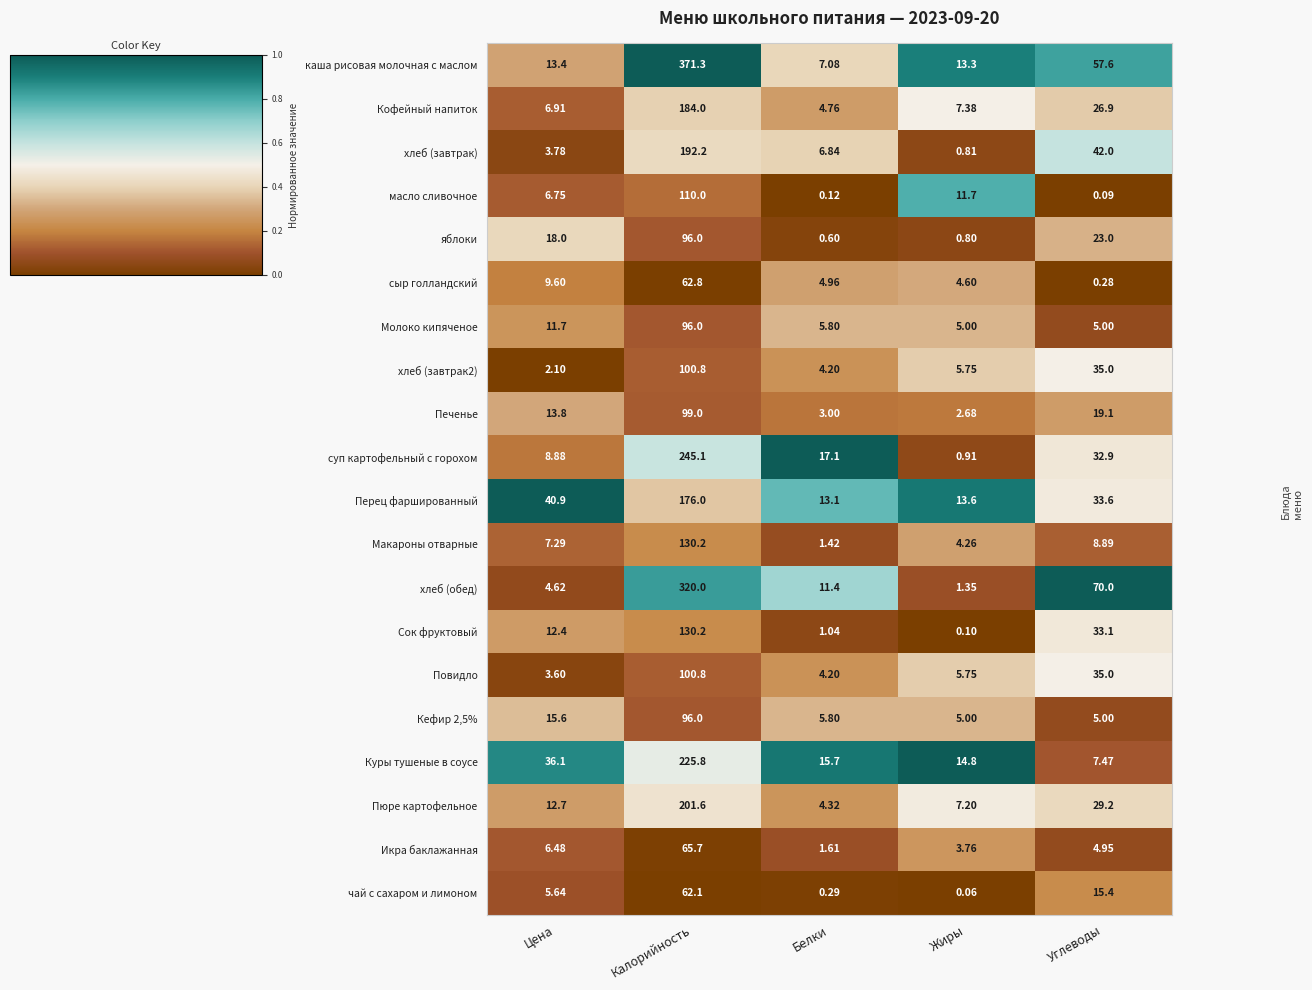

Which series has the largest range (max minus min)?

каша рисовая молочная с маслом